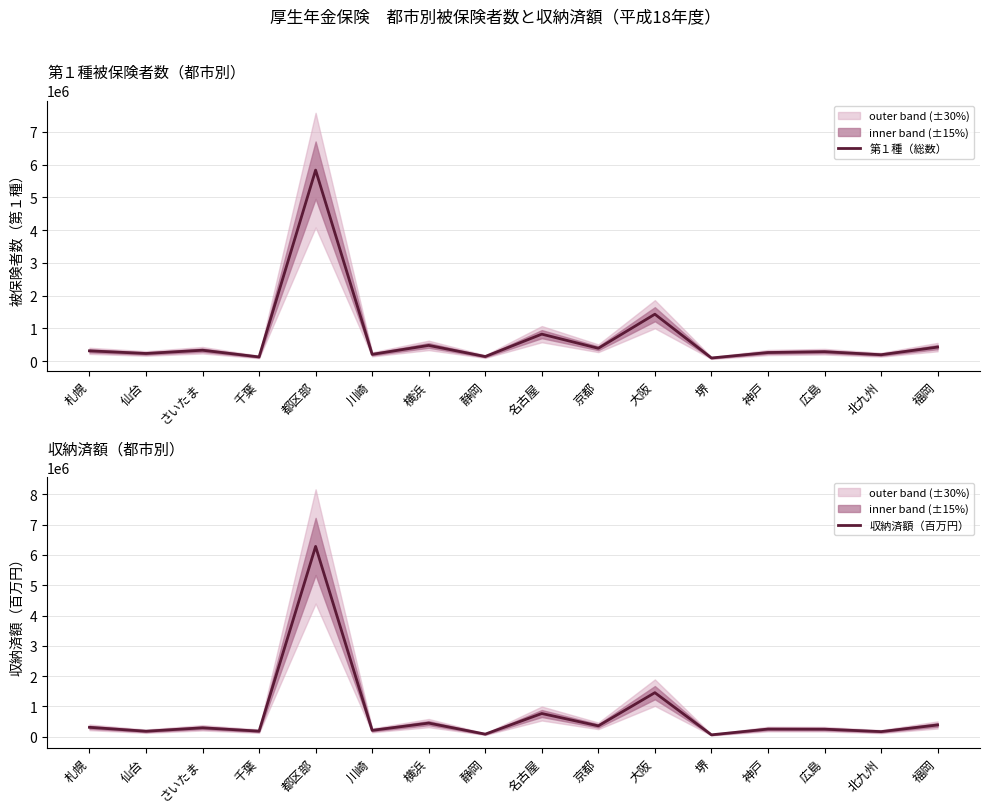

Count the number of categories in the chart.

16